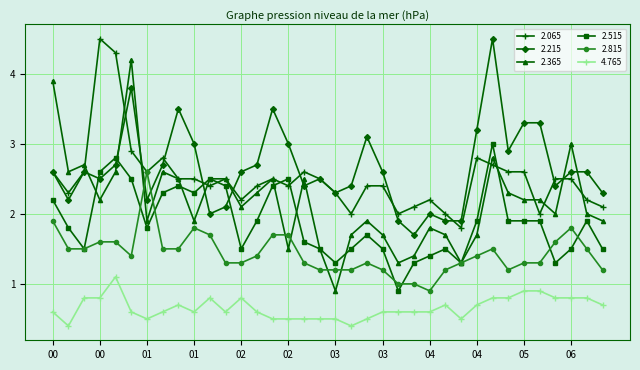

What is the value of the 2.215 point at the 25th from the left?

2.0